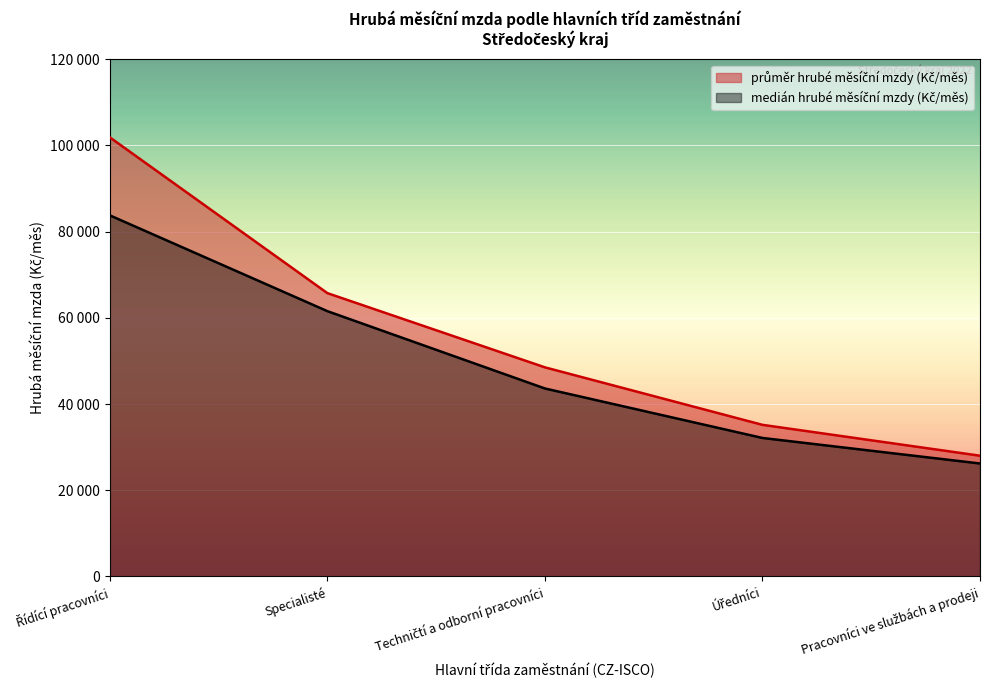

Which series changed the most between Techničtí a odborní pracovníci and Úředníci?

průměr hrubé měsíční mzdy (Kč/měs)